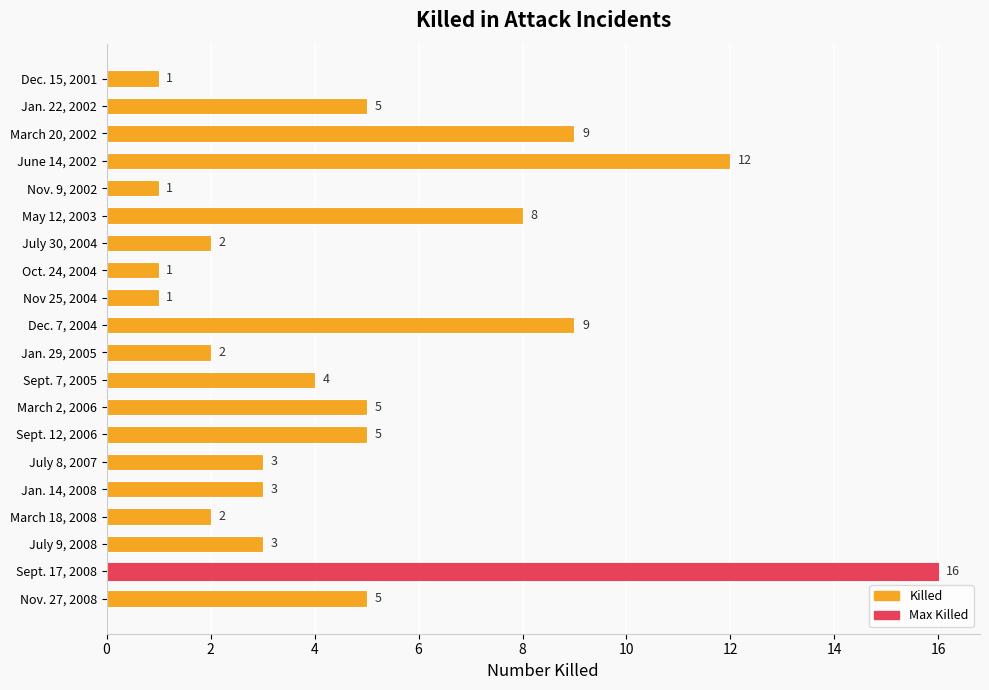

At which category does the chart reach its peak across all series?

Sept. 17, 2008